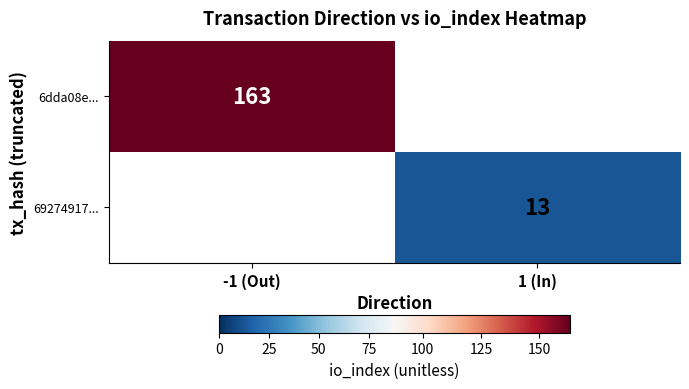

True or false: 69274917... has a value of 23 at 1 (In).

False